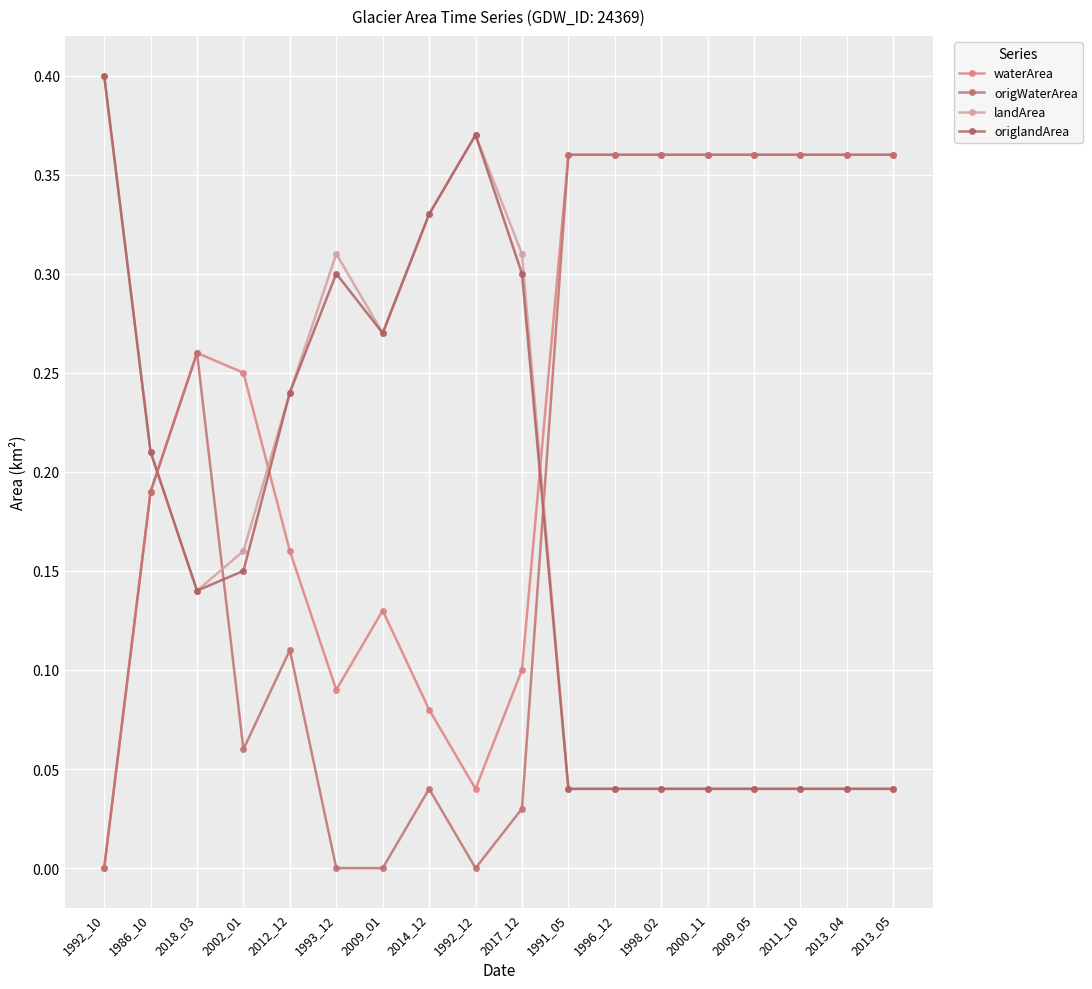

How many series are shown in this chart?

4